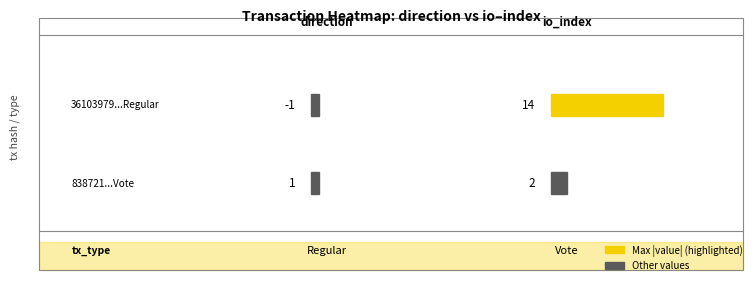

Rank the series at 1 from lowest to highest value.

838721a464cca85d15acc38ae87d4aeb4e33772, 36103979b779e3d741c64c87e5ce0badb06e6fe